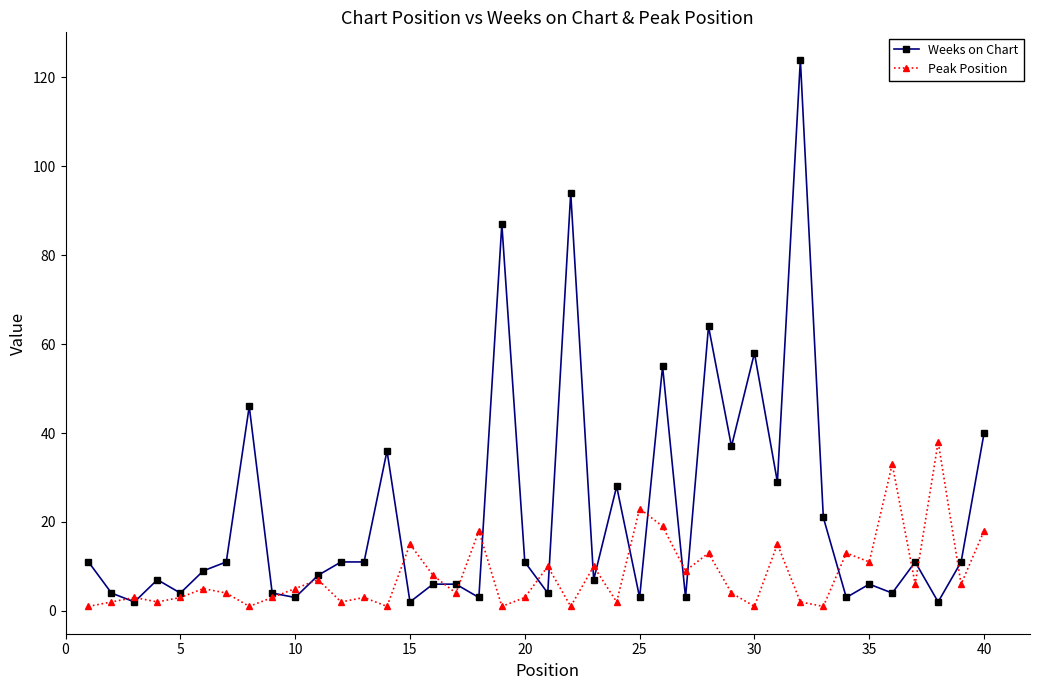

How many values in the Peak Position series are below 5?

20